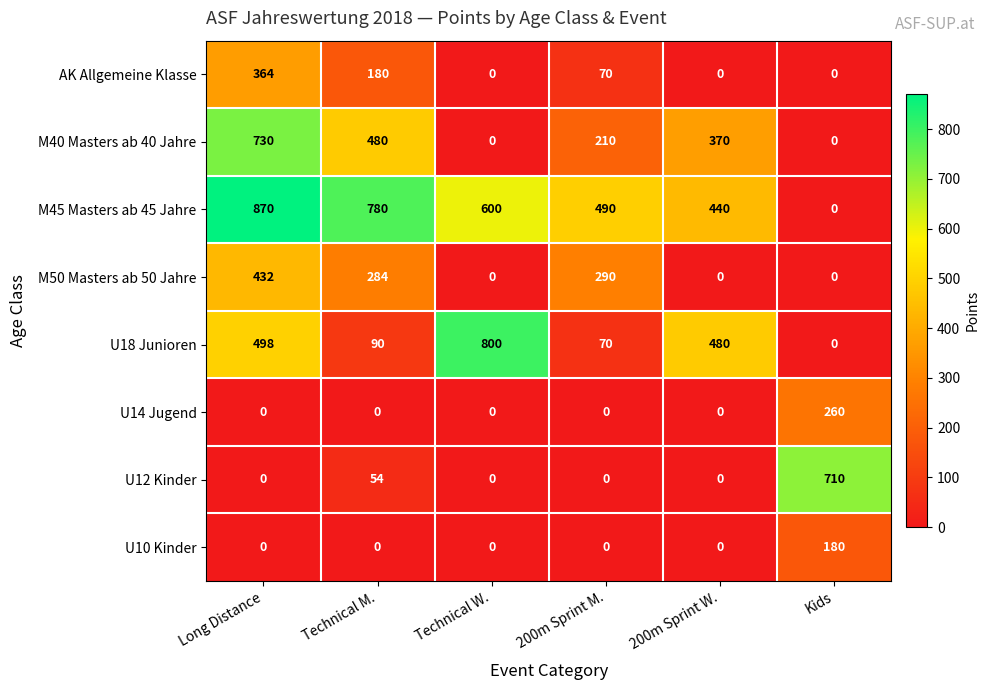

Which series changed the most between Long Distance and 200m Sprint M.?

M40 Masters ab 40 Jahre